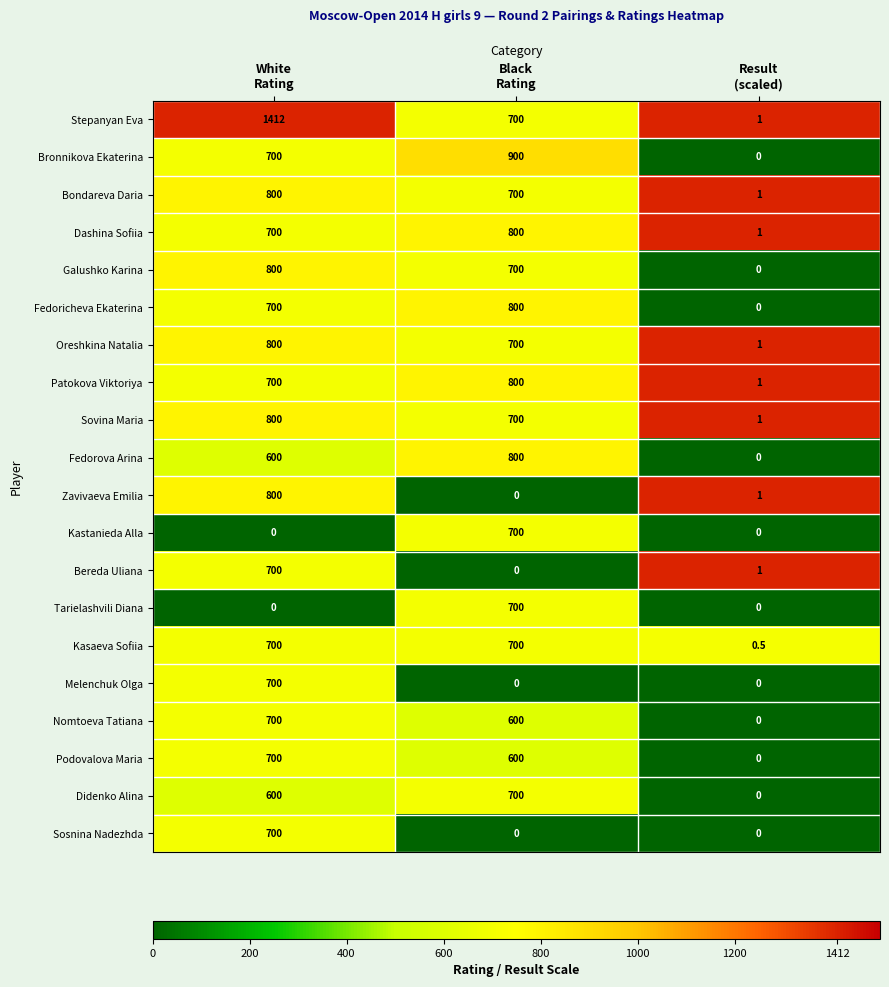

Which series has the widest spread of values?

Stepanyan Eva